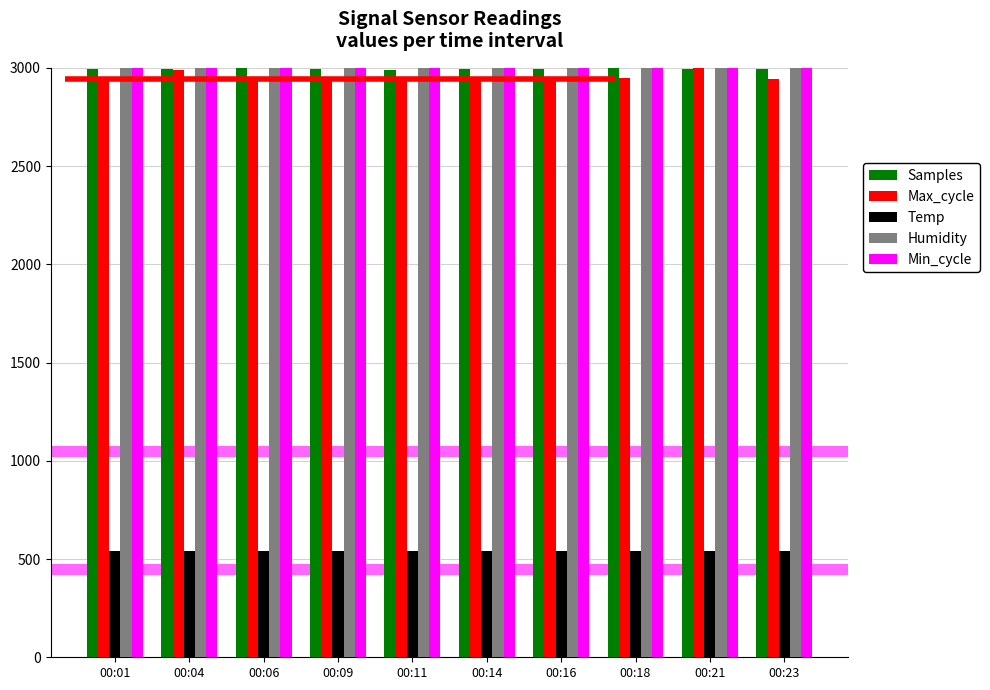

How many Temp values are between 540 and 543?

10